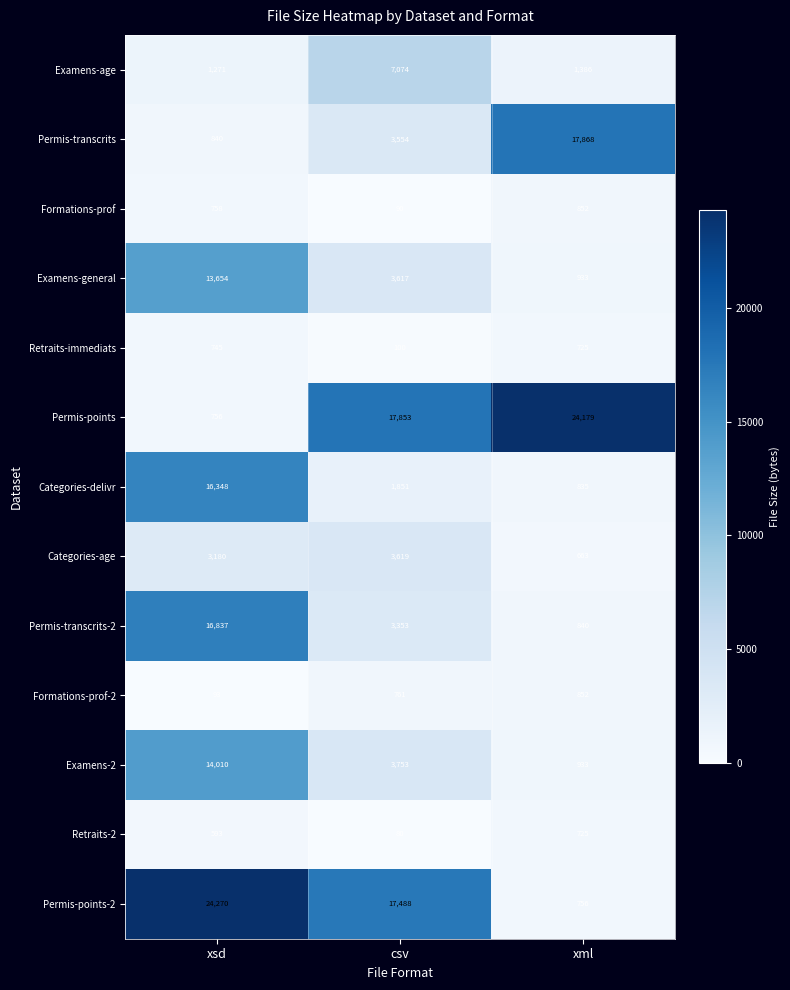

True or false: Retraits-immediats has a value of 1132 at xml.

False